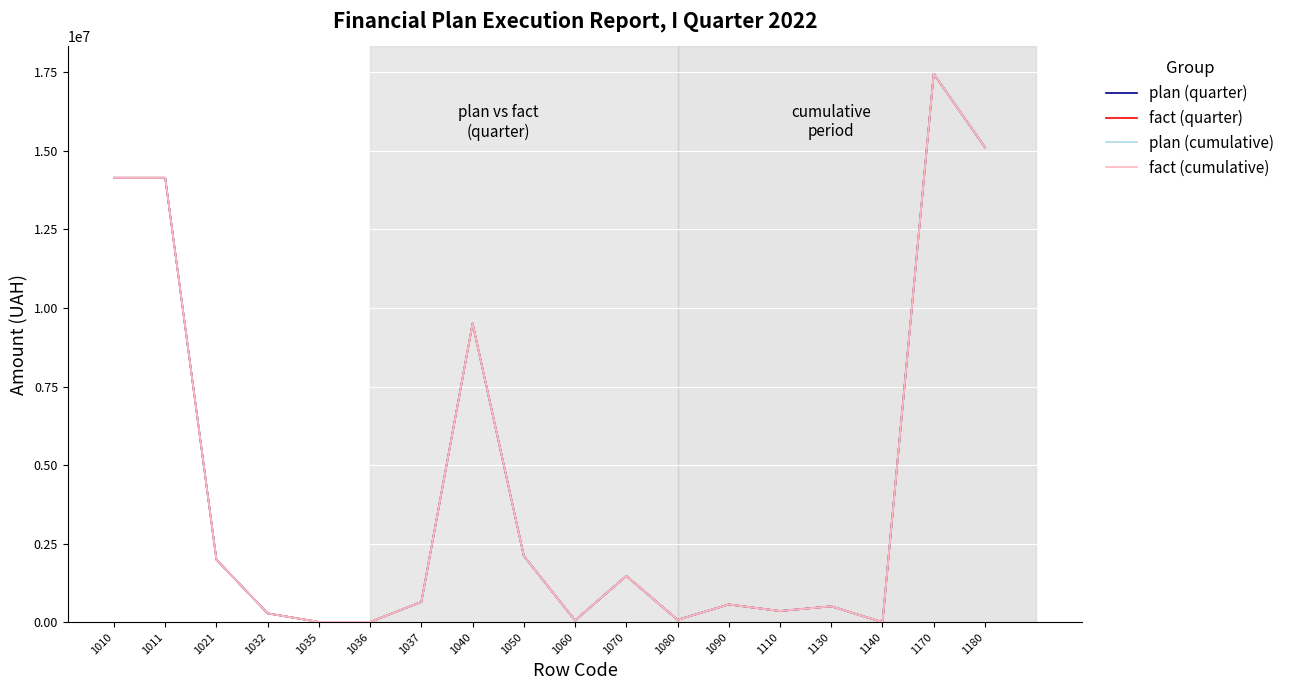

Which series has the widest spread of values?

plan (quarter)